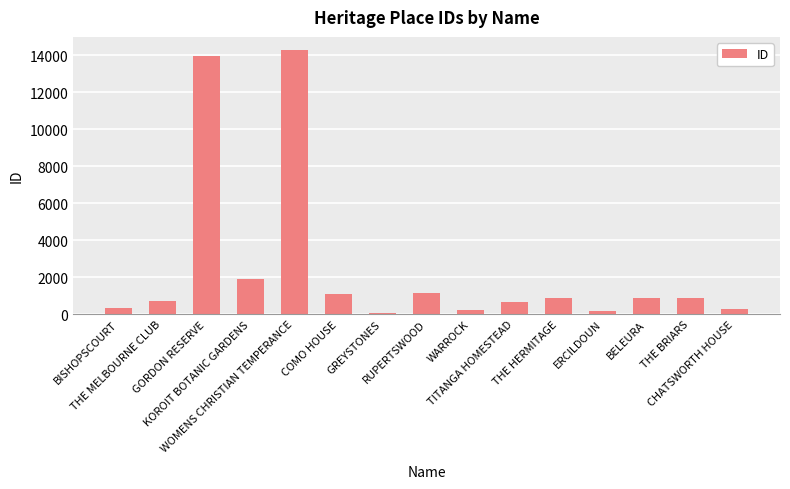

What is the sum of all values?

37342